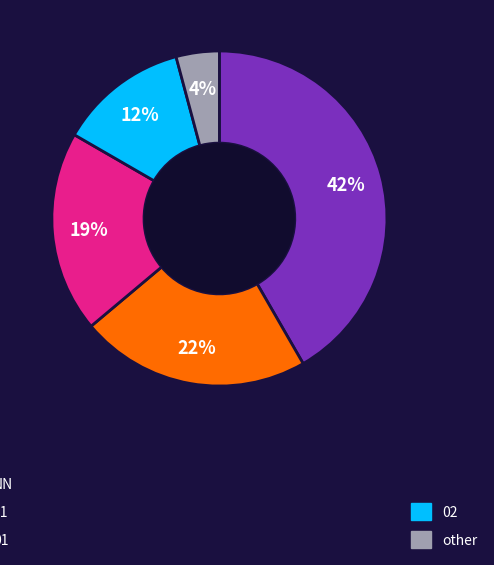

To the nearest percent, what is the average slice percentage?

20%